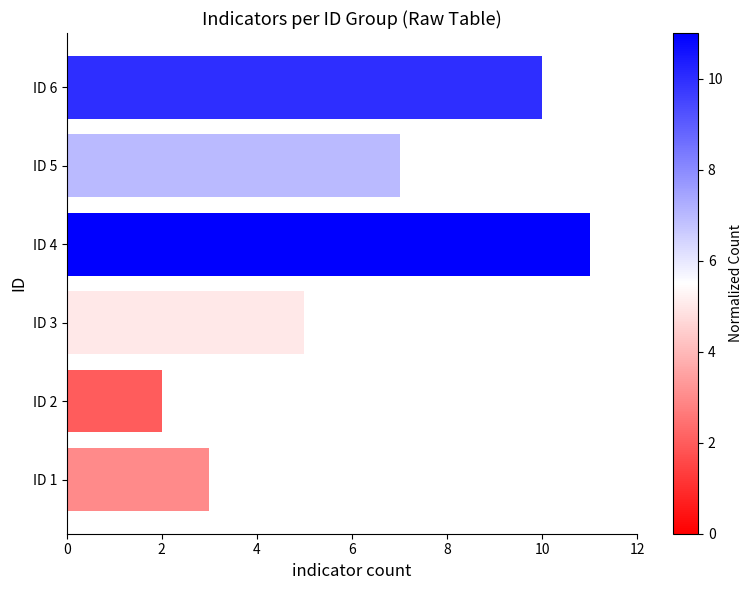

Rank the categories by value from highest to lowest.

ID 4, ID 6, ID 5, ID 3, ID 1, ID 2